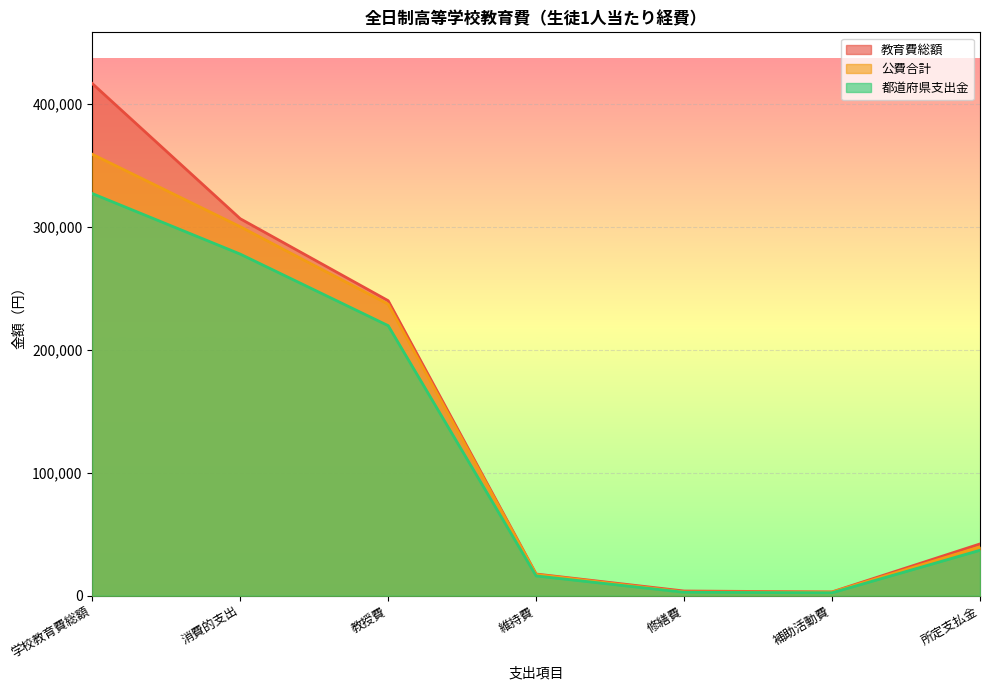

Which category has the highest value across all series?

学校教育費総額